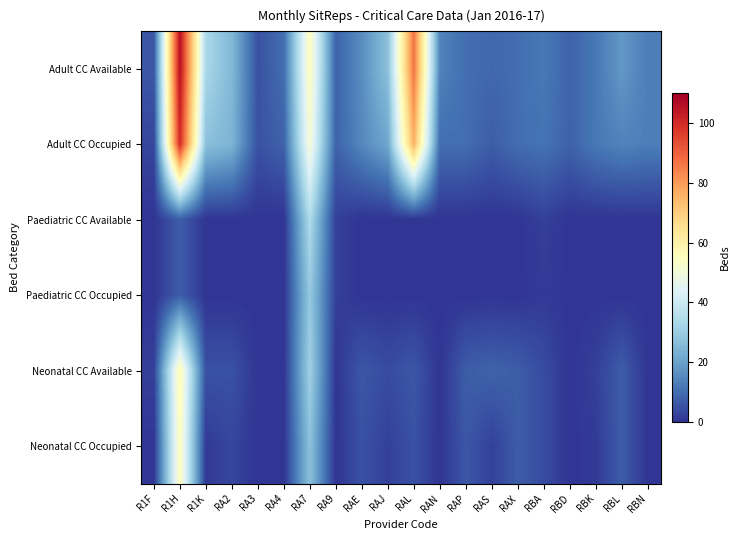

List the series in order of their peak value, highest first.

Adult CC Available, Adult CC Occupied, Neonatal CC Available, Neonatal CC Occupied, Paediatric CC Available, Paediatric CC Occupied